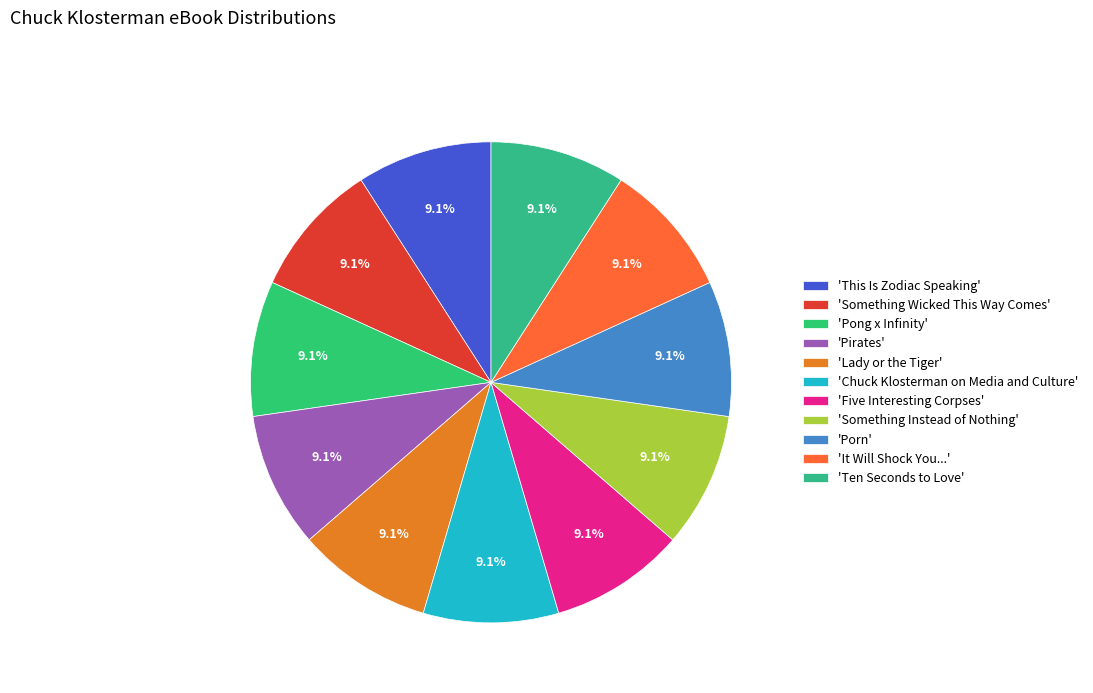

Which category has the smallest portion of the pie?

Chuck Klosterman on Media and Culture